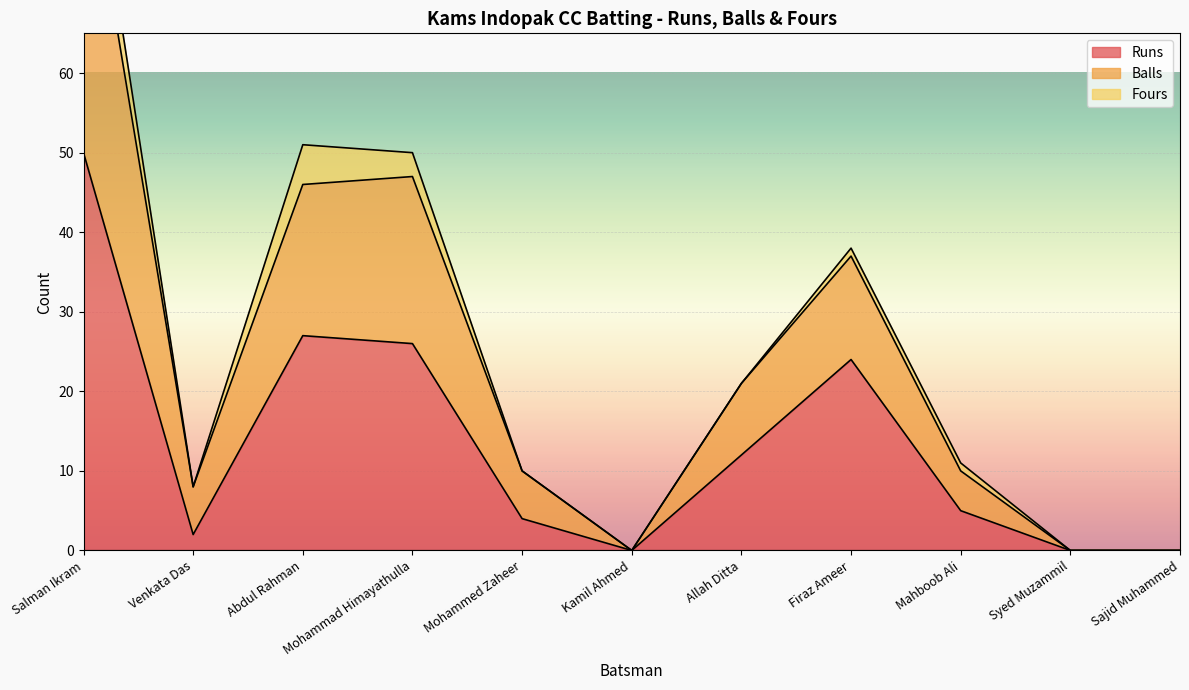

At which category does Runs reach its first local peak?

Abdul Rahman